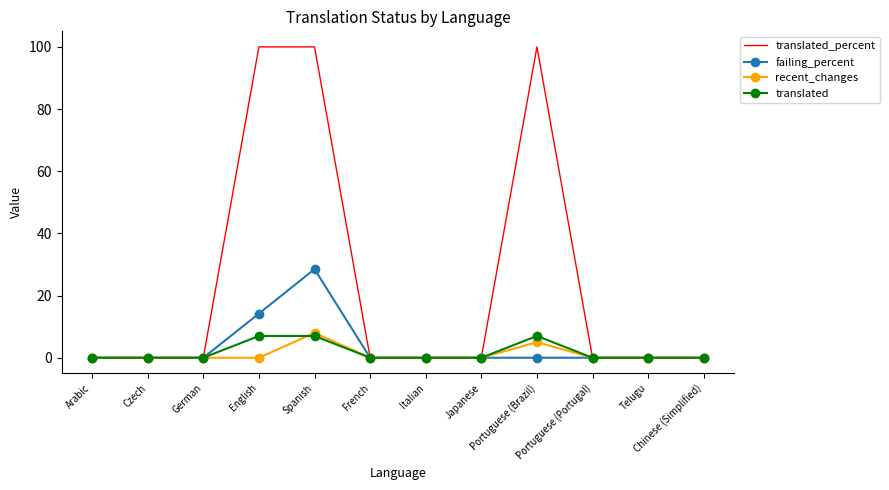

What is the maximum value for recent_changes?

8.0